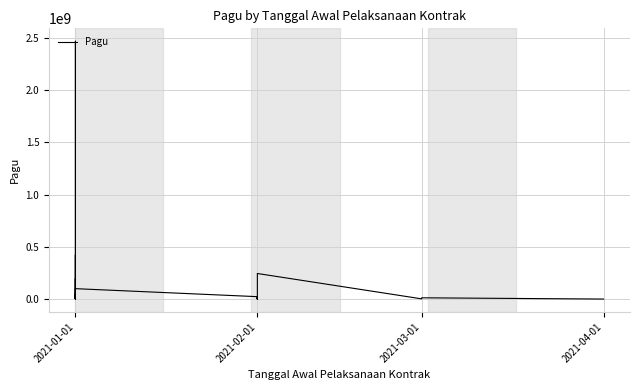

Is this an area chart (filled region under the line)?

No